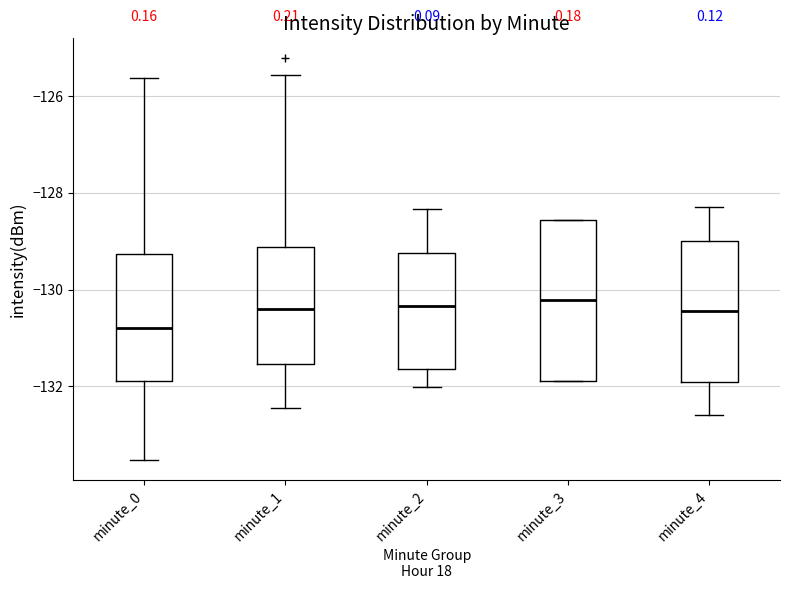

Where does the upper whisker of the box for minute_2 end on the y-axis? The values are not printed on the chart, so give them approximately, as read against the axis.

-128.4